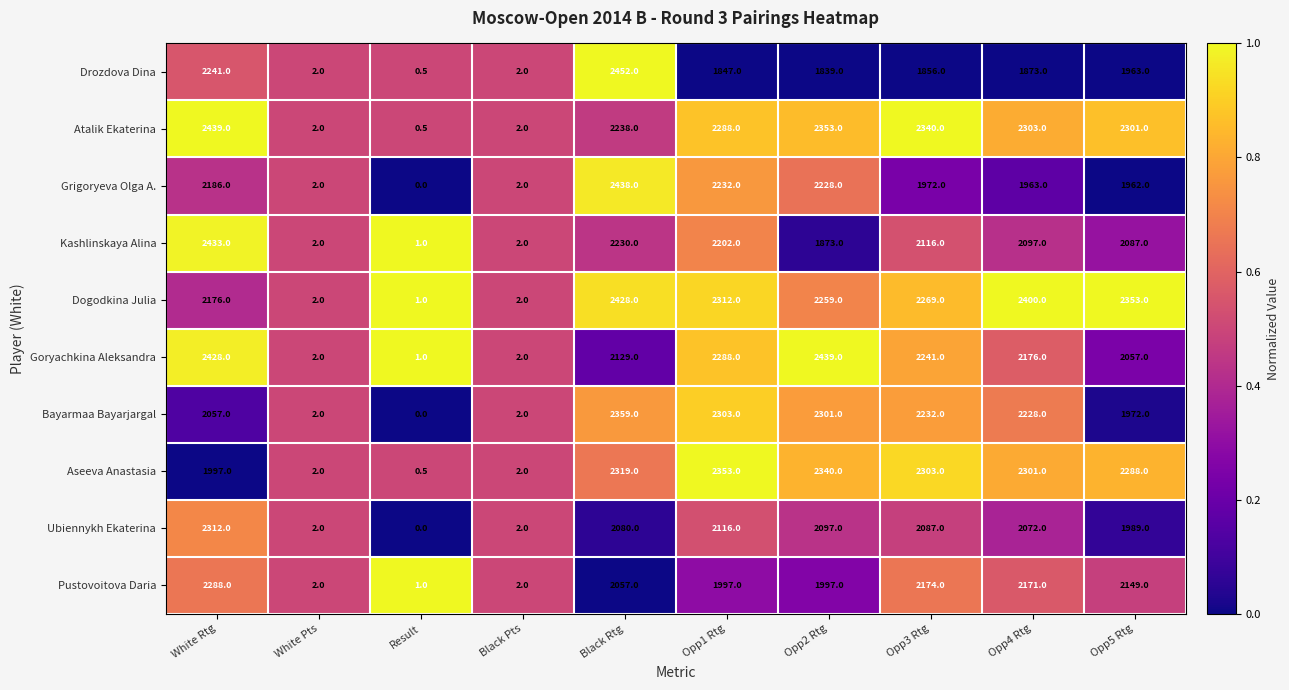

How many series are shown in this chart?

10